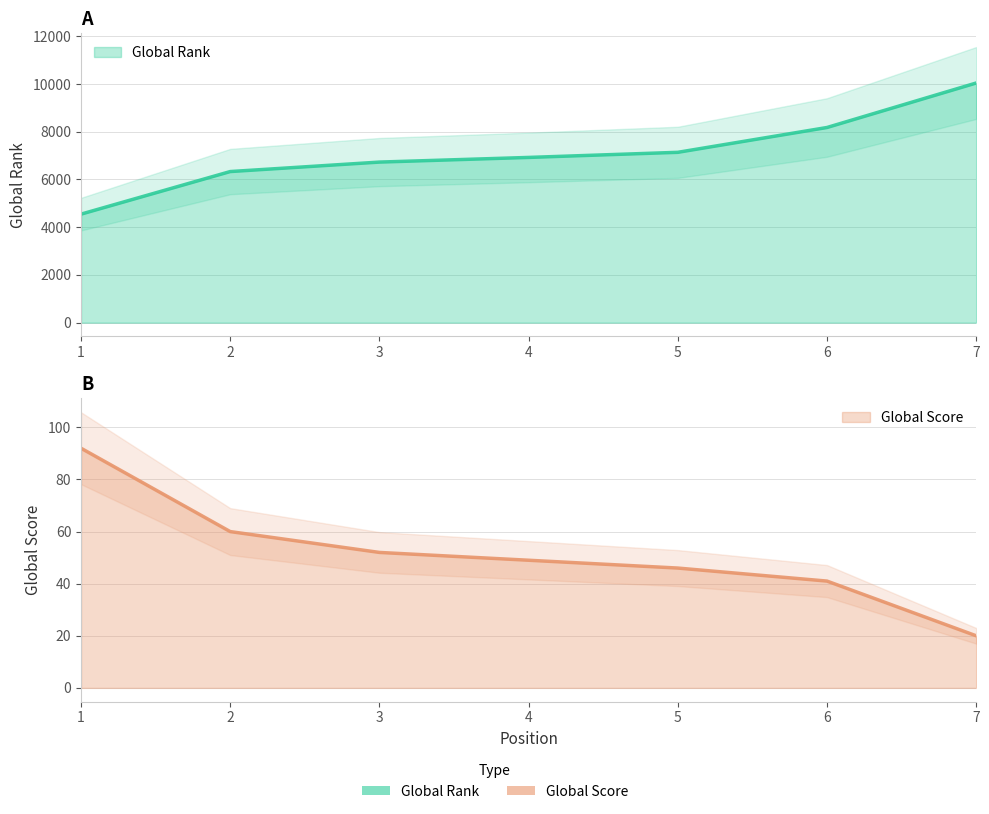

At which category is the sum across all series the highest?

7